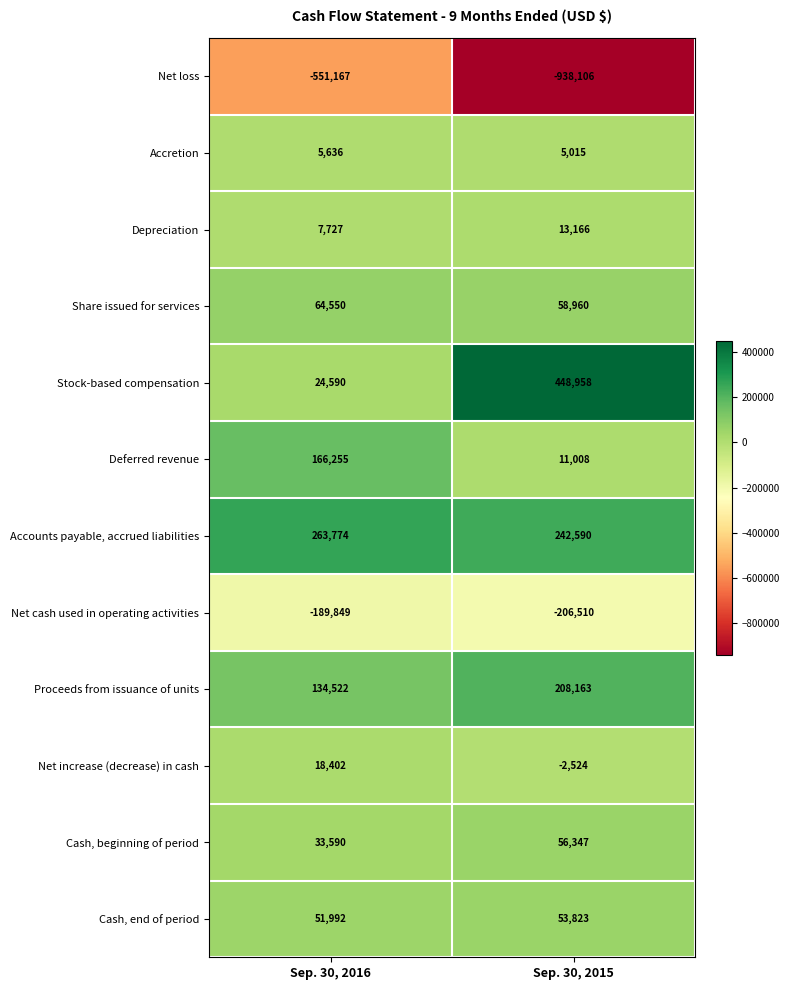

The Deferred revenue series shows 2298 at Sep. 30, 2015. True or false?

False